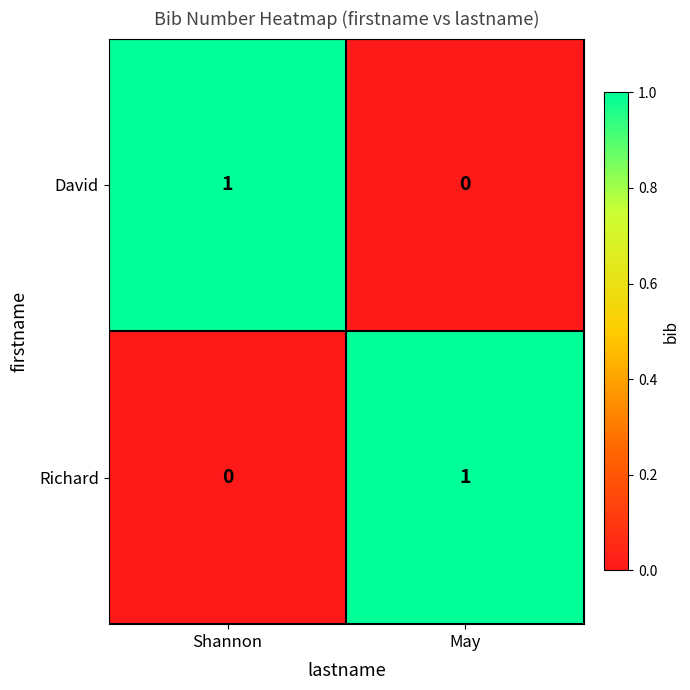

At which label does Richard reach its minimum?

Shannon